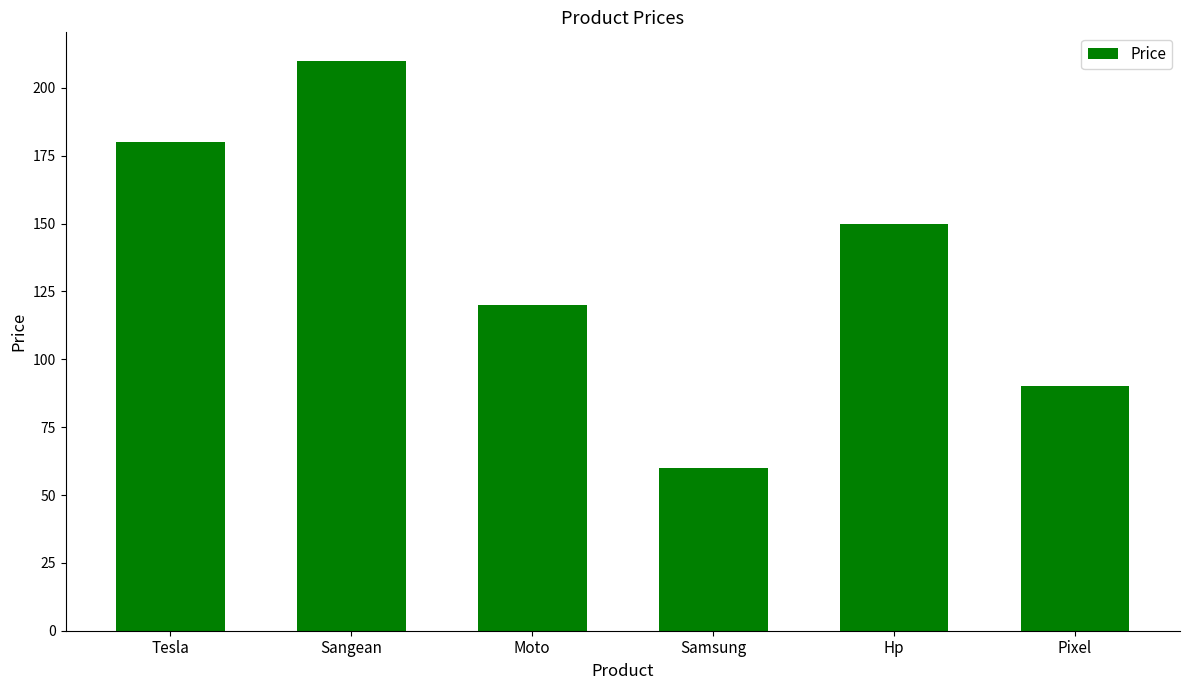

Which has a higher value, Sangean or Pixel?

Sangean